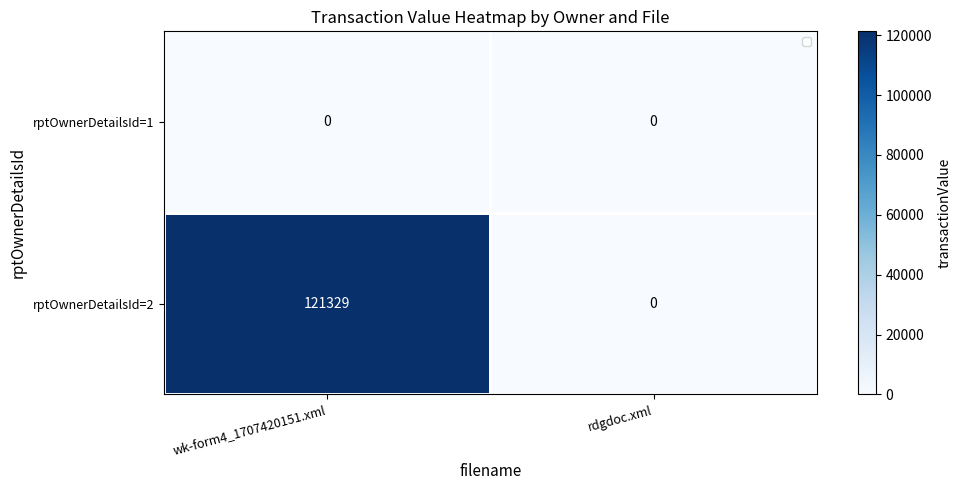

Rank the series by their average value, from lowest to highest.

rptOwnerDetailsId=1, rptOwnerDetailsId=2